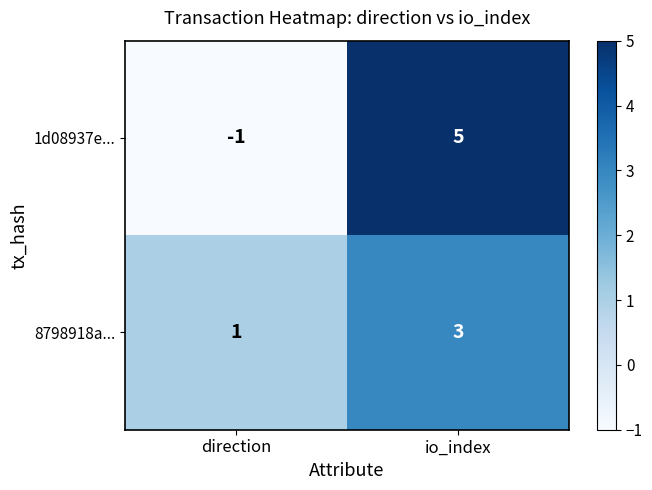

Count the number of data series in this chart.

2